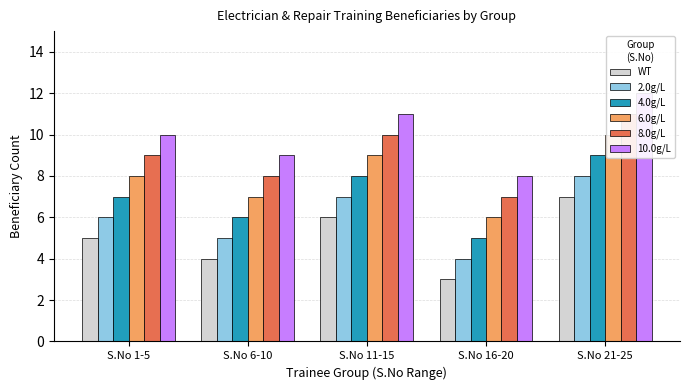

Where does the 4.0g/L series first go above 7?

S.No 11-15